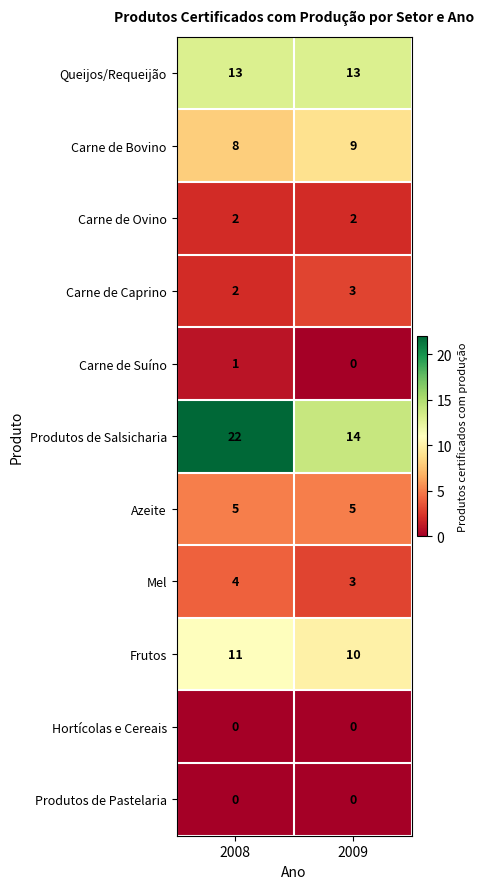

At which category is the sum across all series the highest?

2008